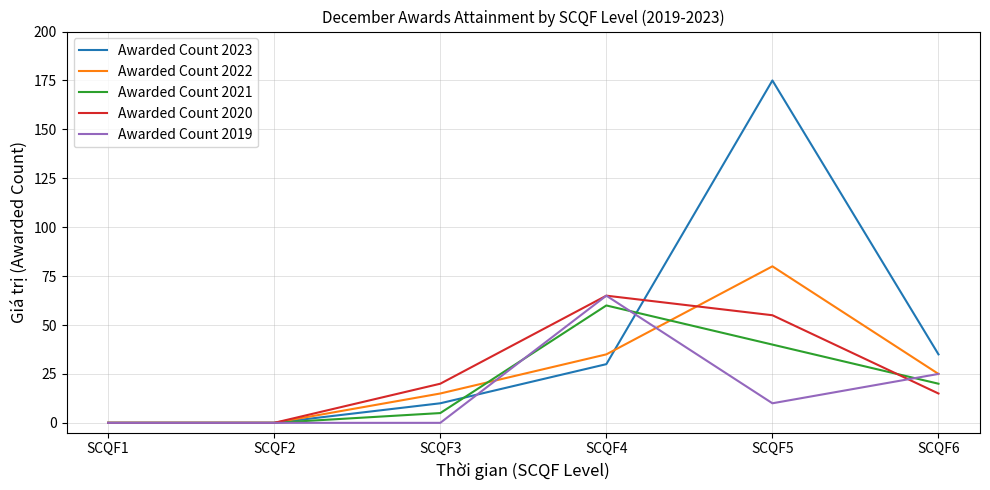

Rank the series at SCQF5 from highest to lowest value.

Awarded Count 2023, Awarded Count 2022, Awarded Count 2020, Awarded Count 2021, Awarded Count 2019